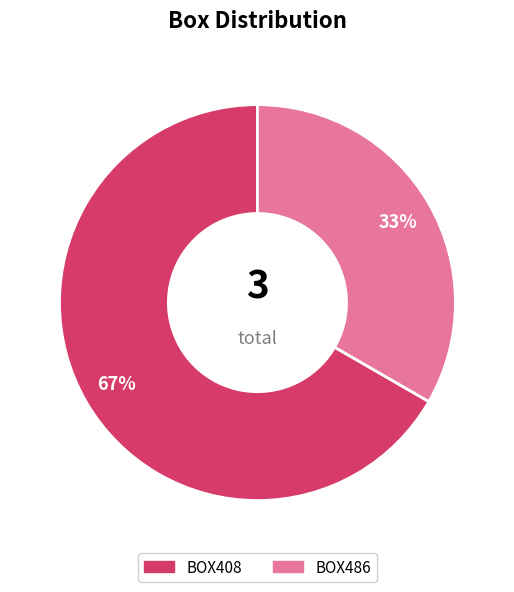

What percentage is the BOX408 slice, to the nearest percent?

67%